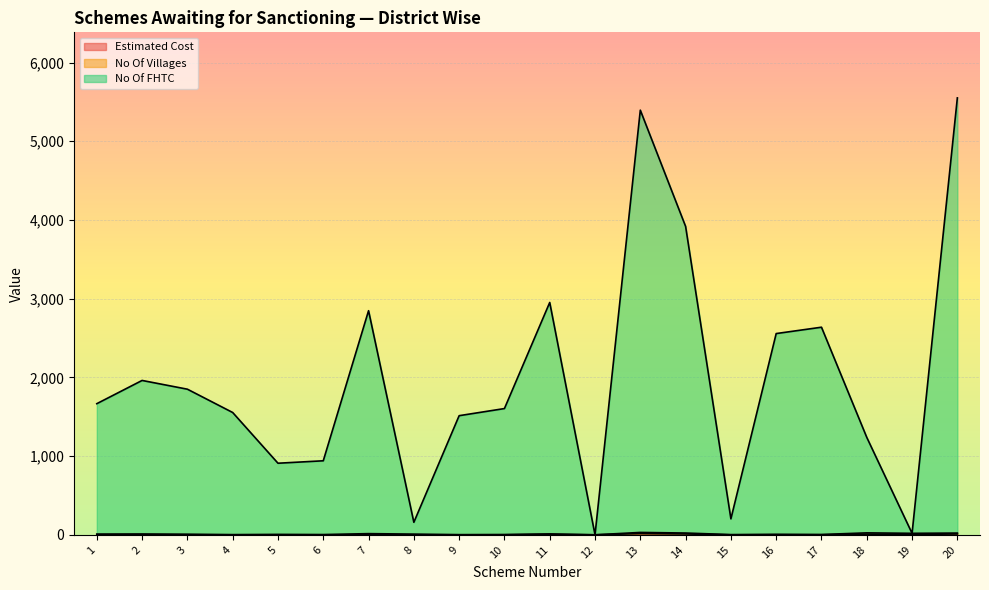

Does the chart display data point markers on the line(s)?

No